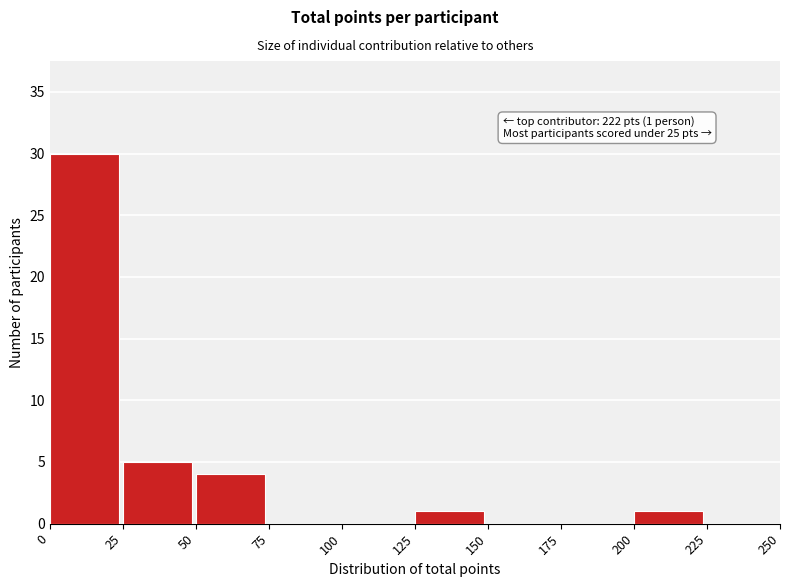

Over which range of the x-axis is the bar tallest?

0 to 25